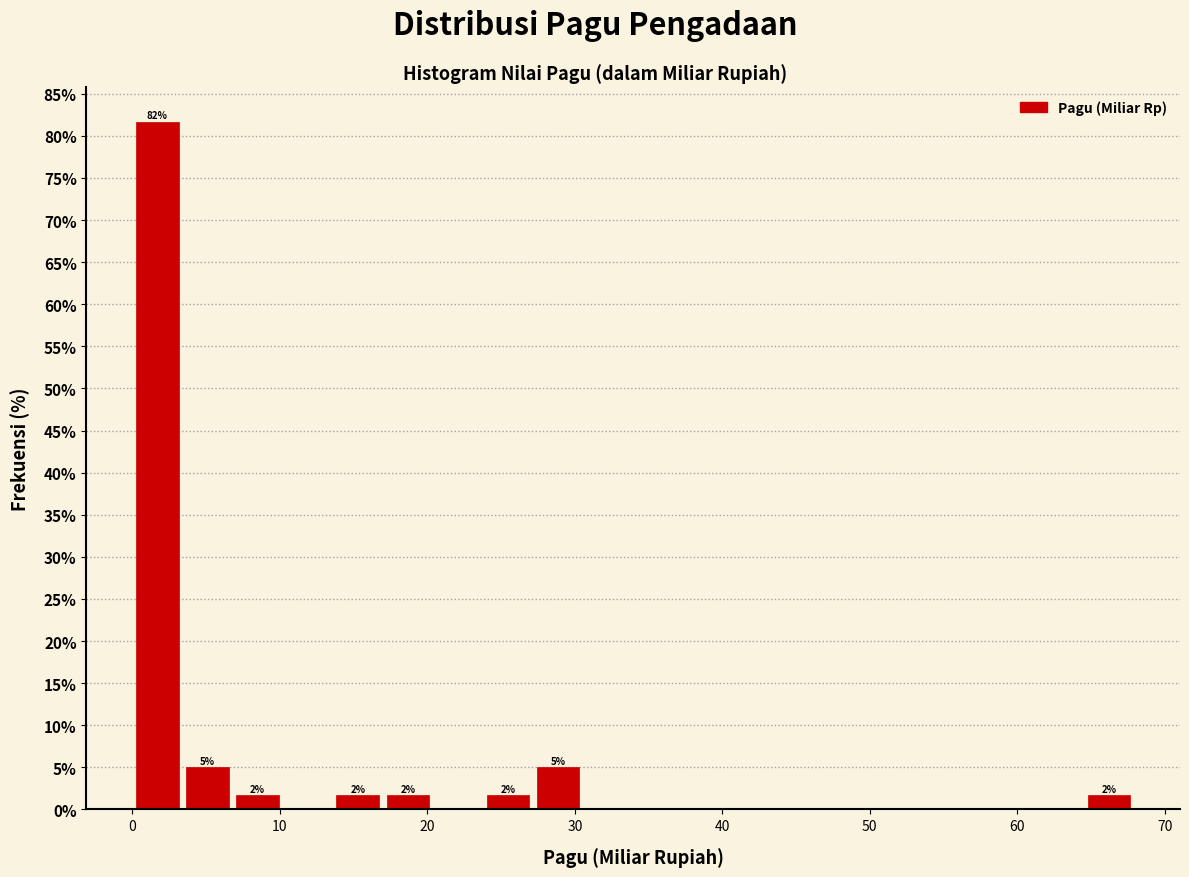

Read against the x-axis, roughly where is the centre of the tallest bar?

2